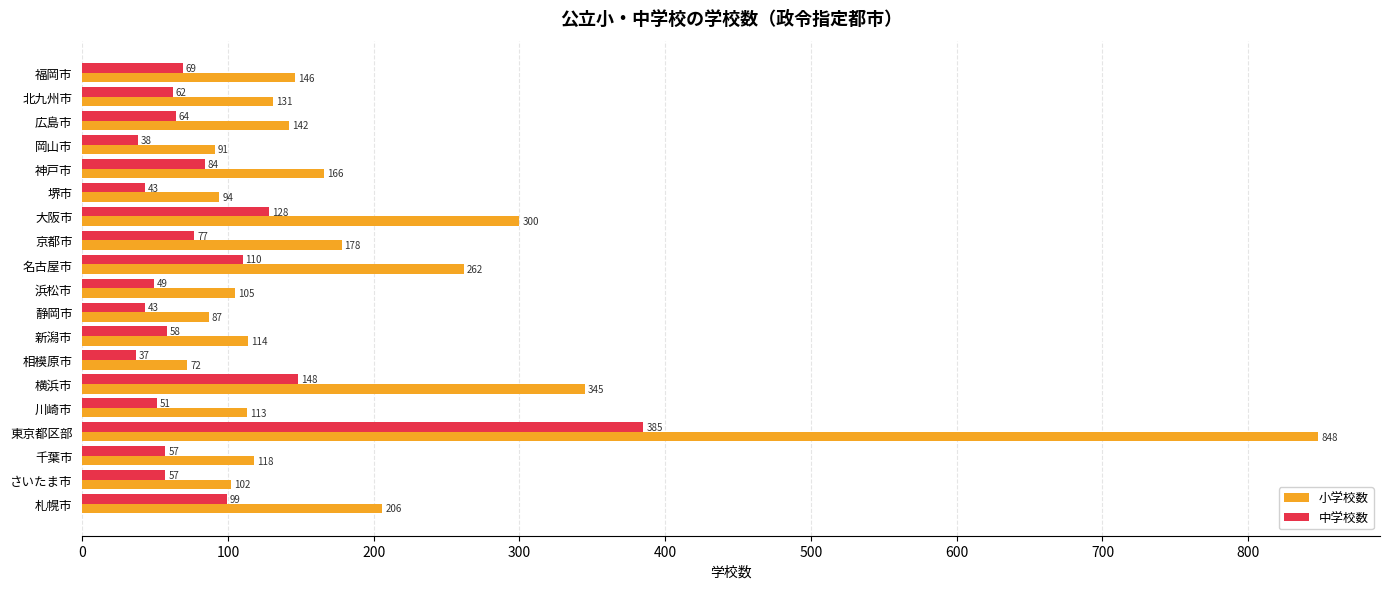

What is the average value of the 中学校数 series?

87